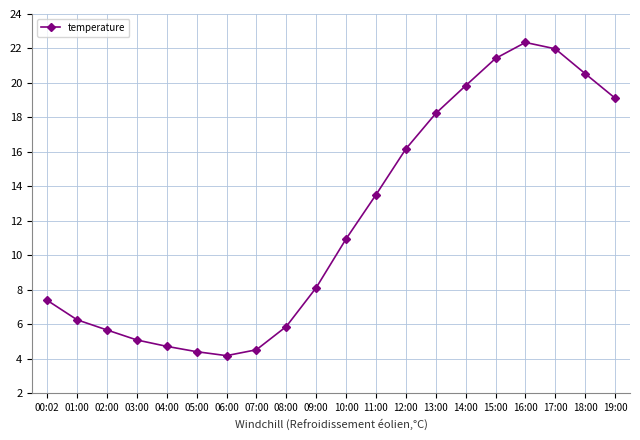

Does the chart display data point markers on the line(s)?

Yes